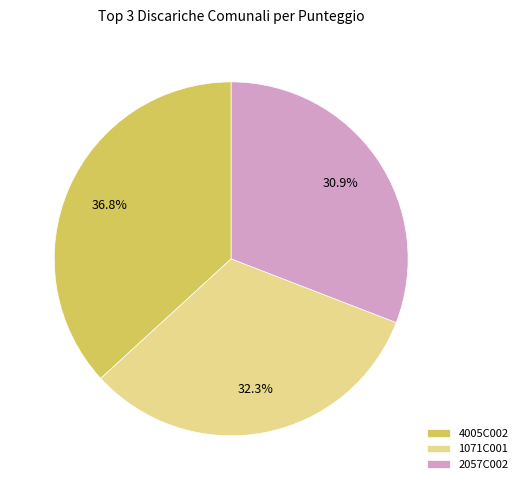

Does 2057C002 account for over 50% of the chart?

No